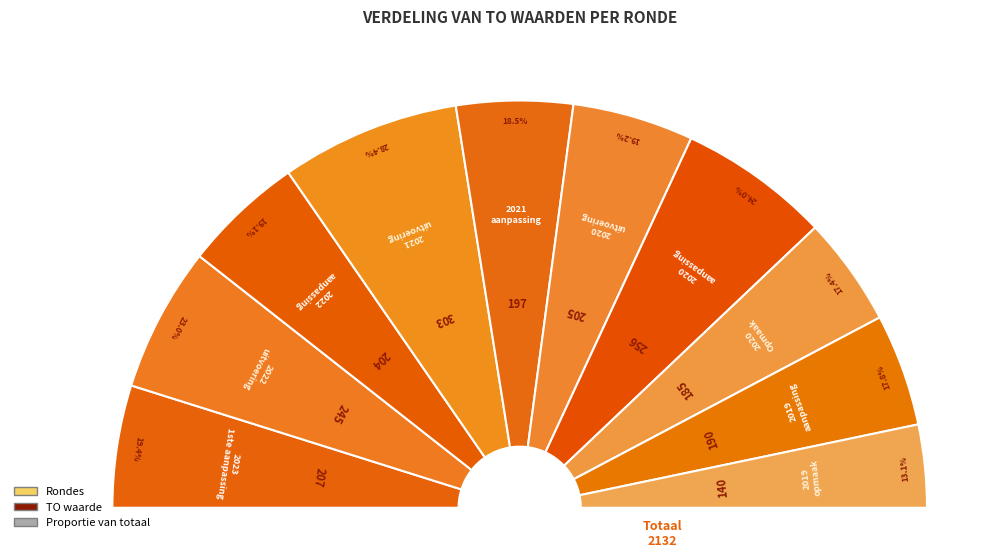

The 2019 aanpassing slice represents 3% of the pie. True or false?

False